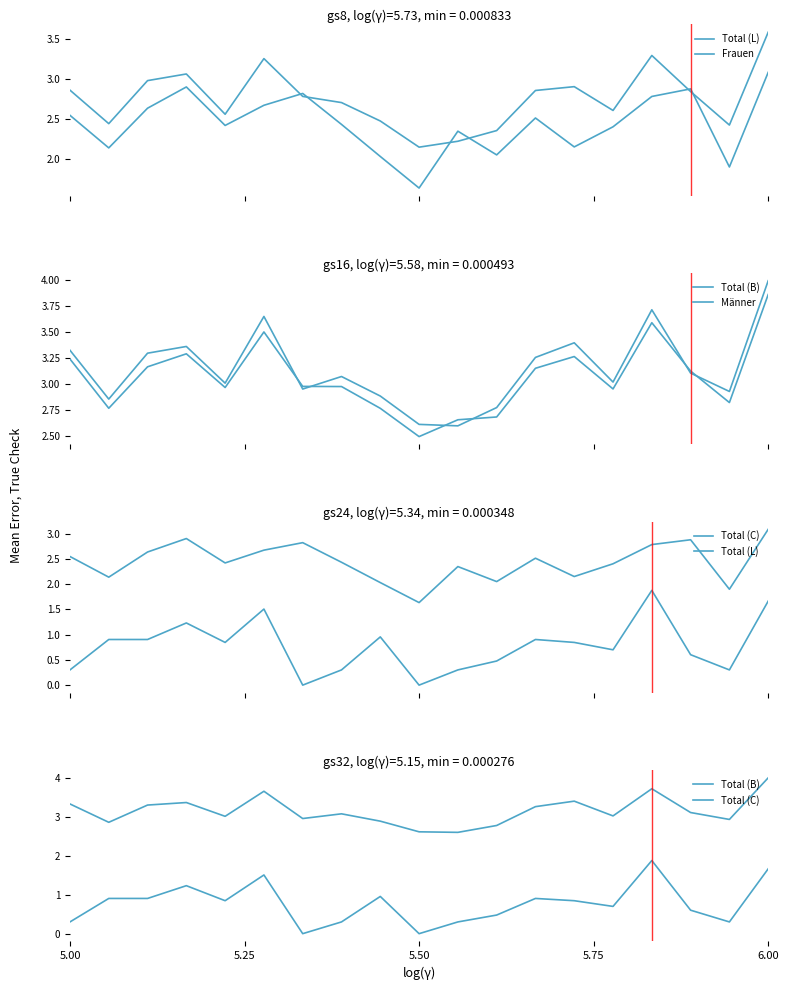

What is the maximum value for Männer?

3.9